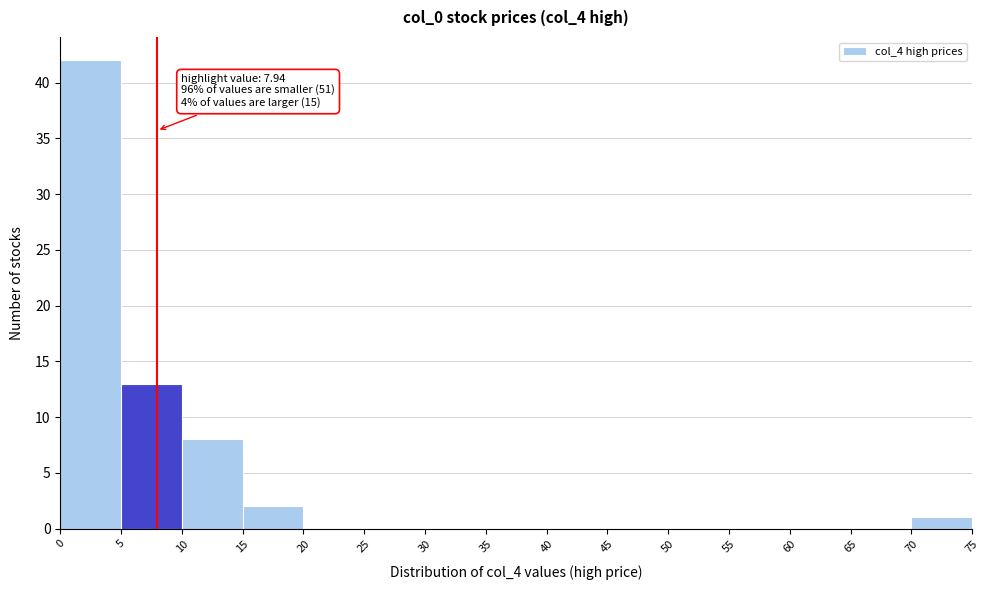

Which range on the x-axis has the tallest bar?

0 to 5